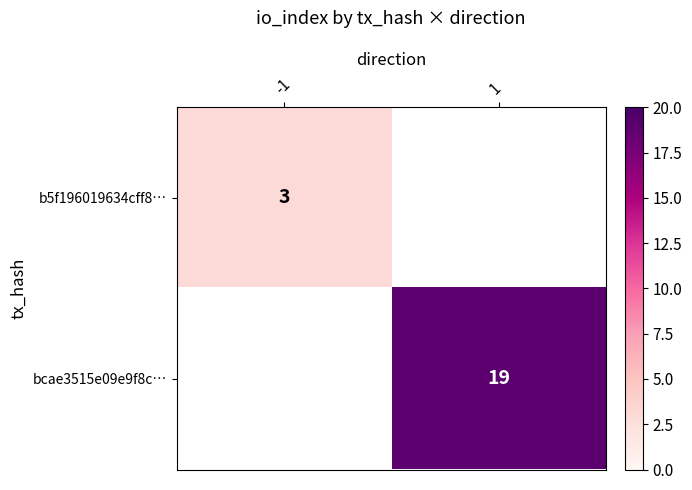

The value of b5f196019634cff8… at -1 is 3. True or false?

True